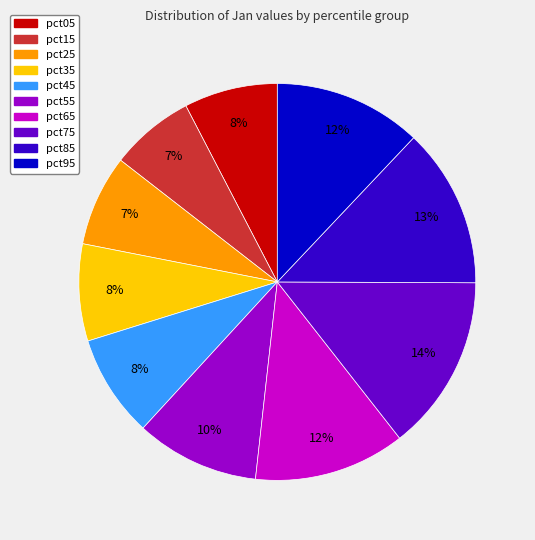

True or false: pct65 accounts for 5% of the total.

False